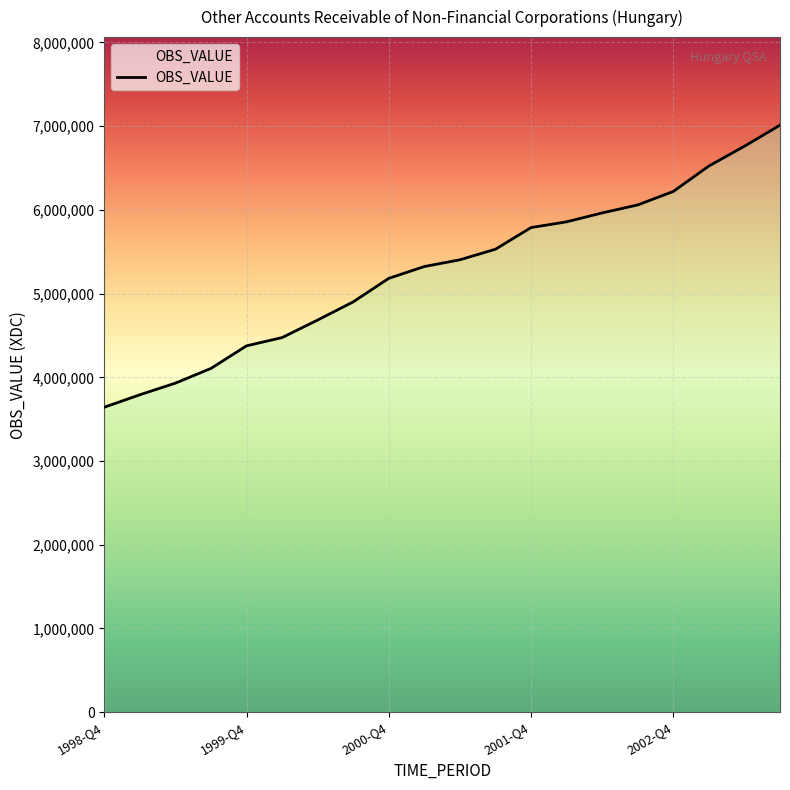

What is the difference between the maximum and minimum values?

3369612